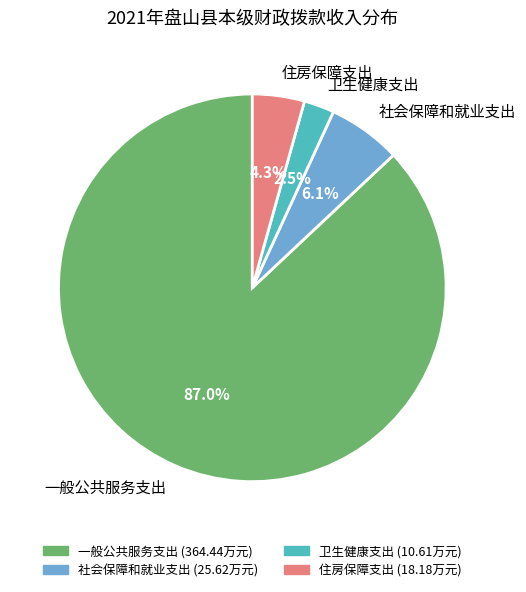

The 社会保障和就业支出 slice represents 6% of the pie. True or false?

True